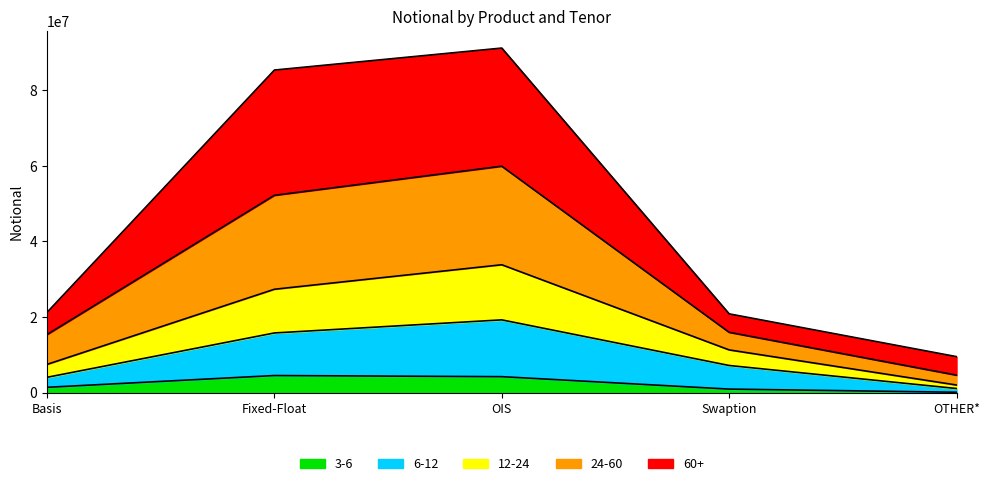

At how many categories does at least one series exceed 31350607?

2